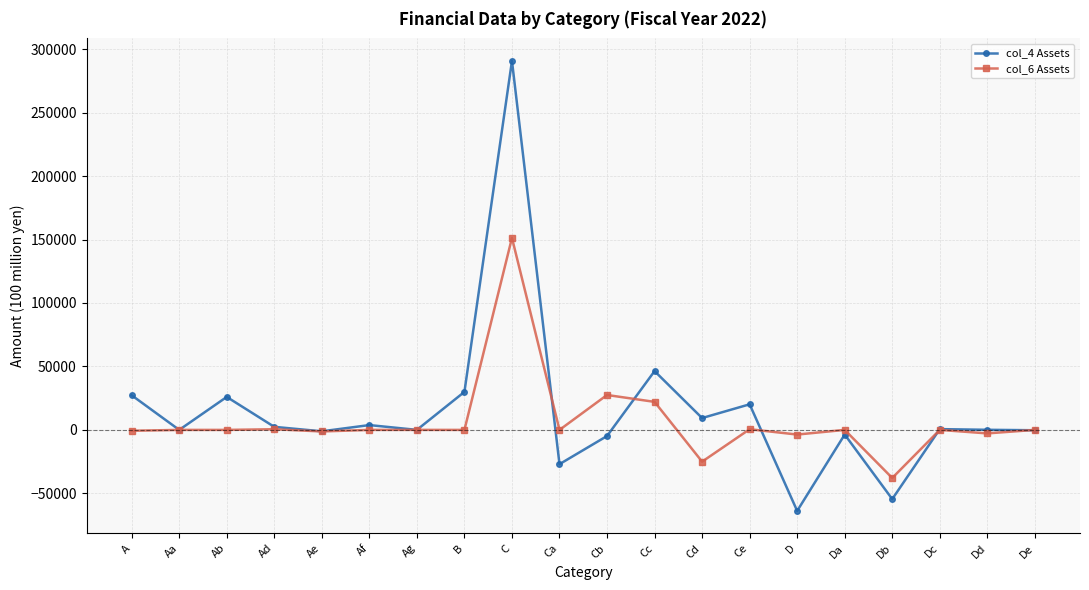

True or false: col_4 Assets and col_6 Assets cross at least once.

True